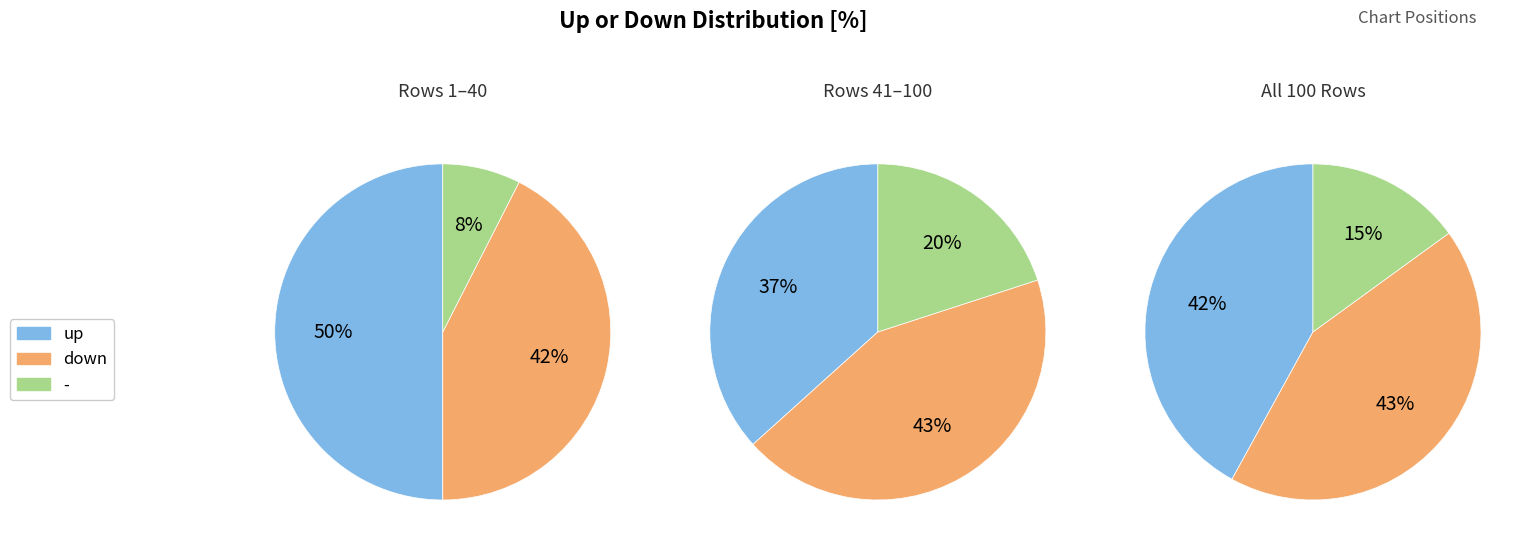

Count the number of slices in the pie.

3